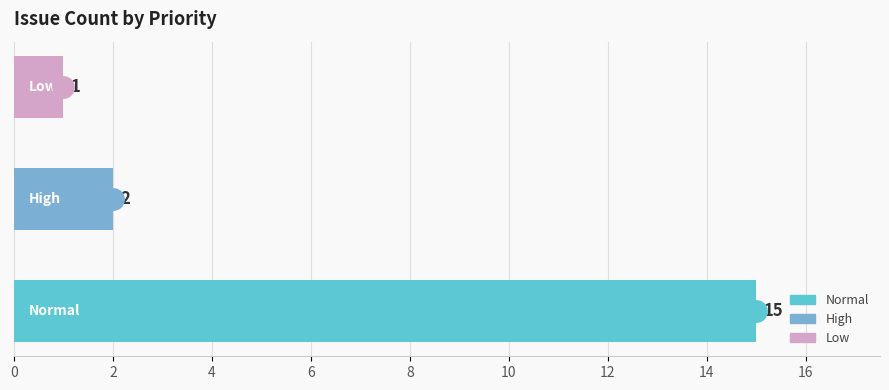

What is the maximum value shown in the chart?

15